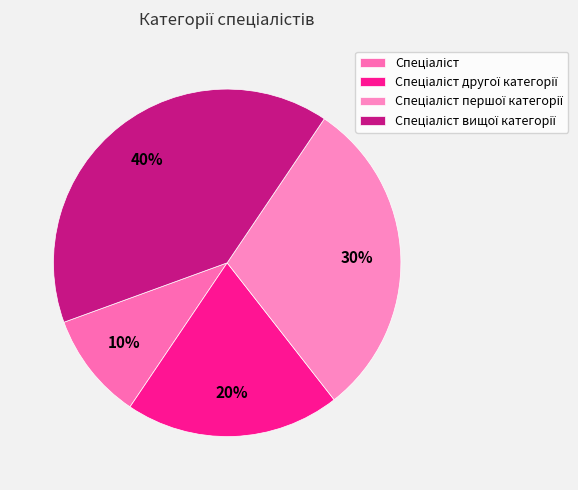

What percentage do Спеціаліст and Спеціаліст вищої категорії together represent?

50.0%